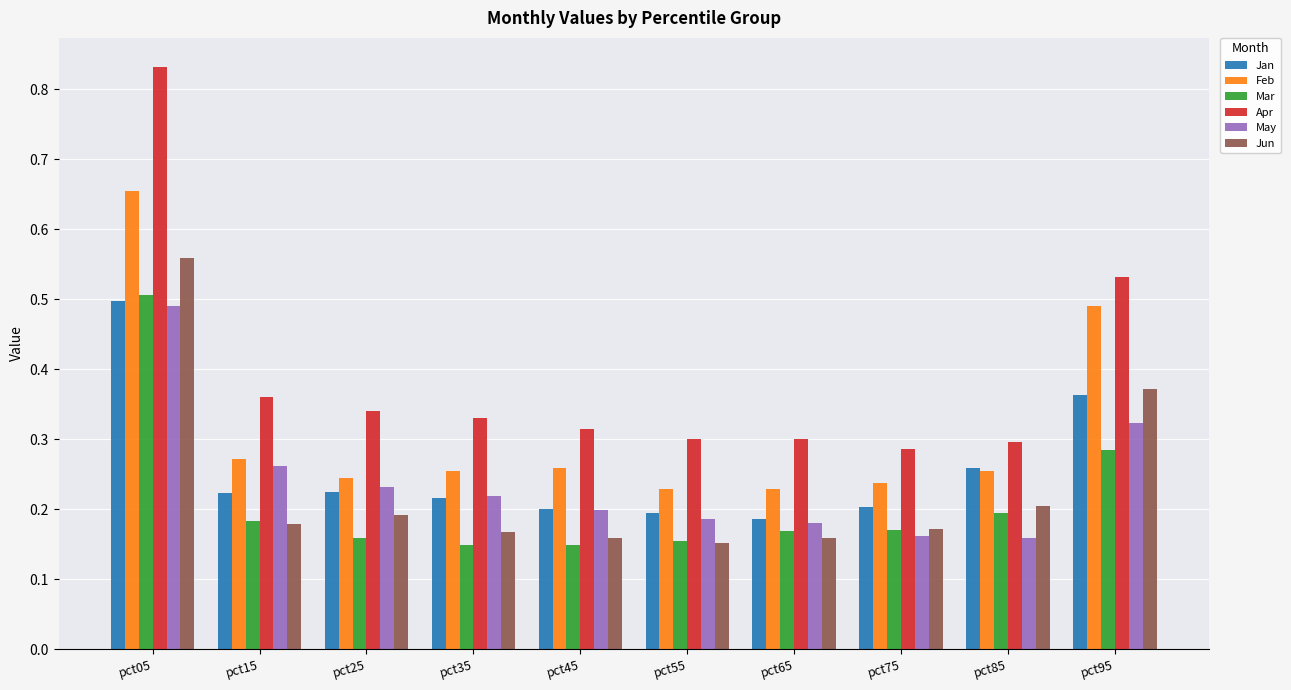

How many Mar values are between 0 and 1?

10